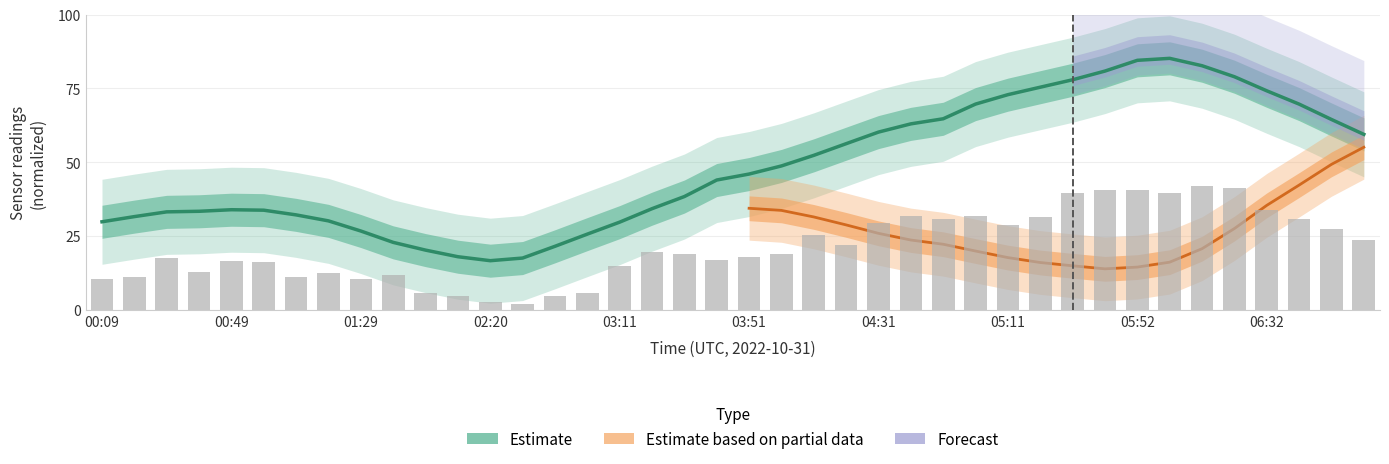

List the labels in order of value, smallest first.

02:30, 02:20, 02:40, 02:10, 02:00, 02:51, 00:09, 01:29, 00:19, 01:09, 01:39, 01:19, 00:39, 03:11, 00:59, 00:49, 03:41, 00:29, 03:51, 04:01, 03:31, 03:21, 04:21, 07:02, 04:11, 06:52, 05:11, 04:31, 06:42, 04:51, 05:21, 04:41, 05:01, 06:32, 05:31, 06:02, 05:42, 05:52, 06:22, 06:12